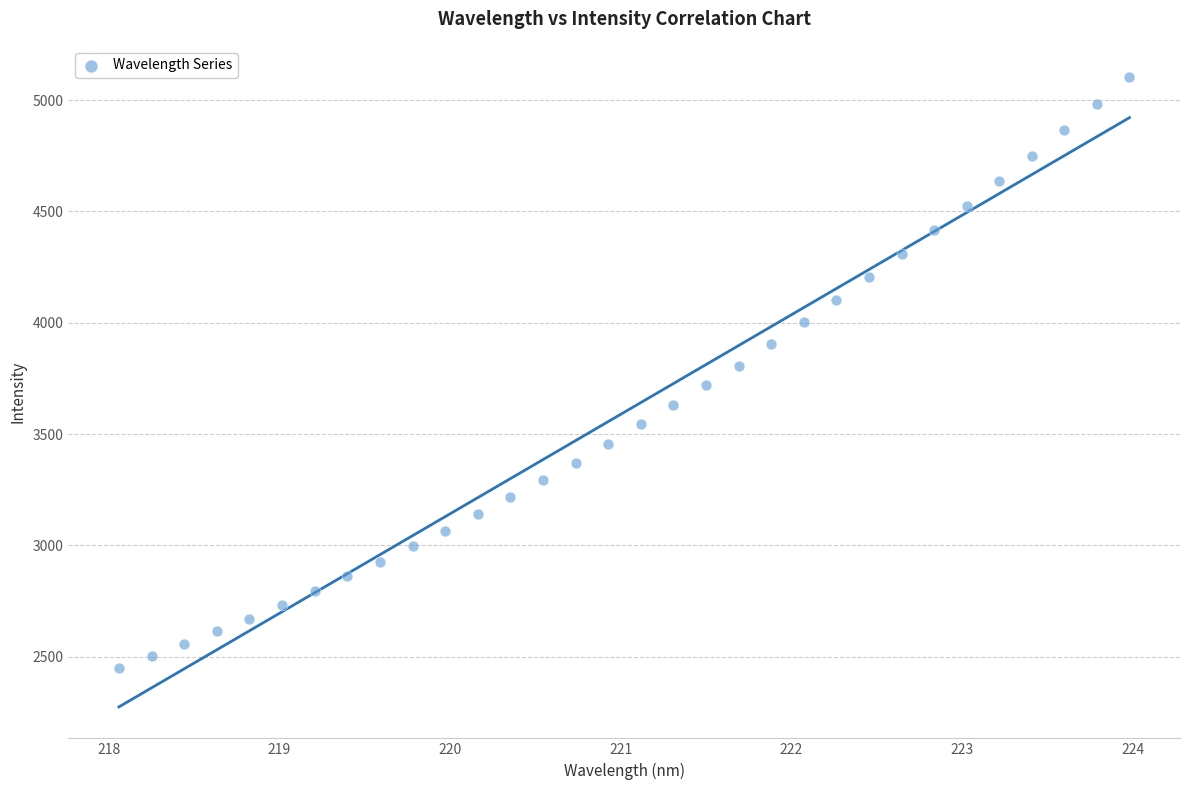

What is the range of X values (max minus min)?

5.9